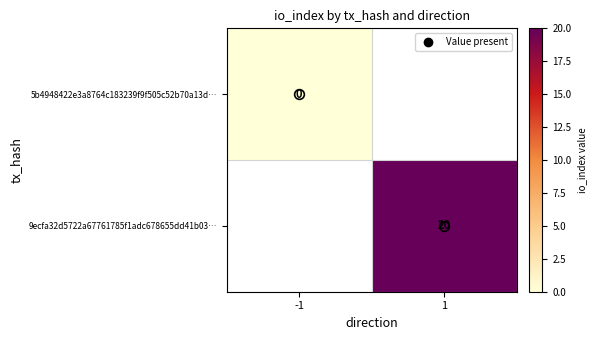

The value of 9ecfa32d5722a67761785f1adc678655dd41b03… at 1 is 20. True or false?

True